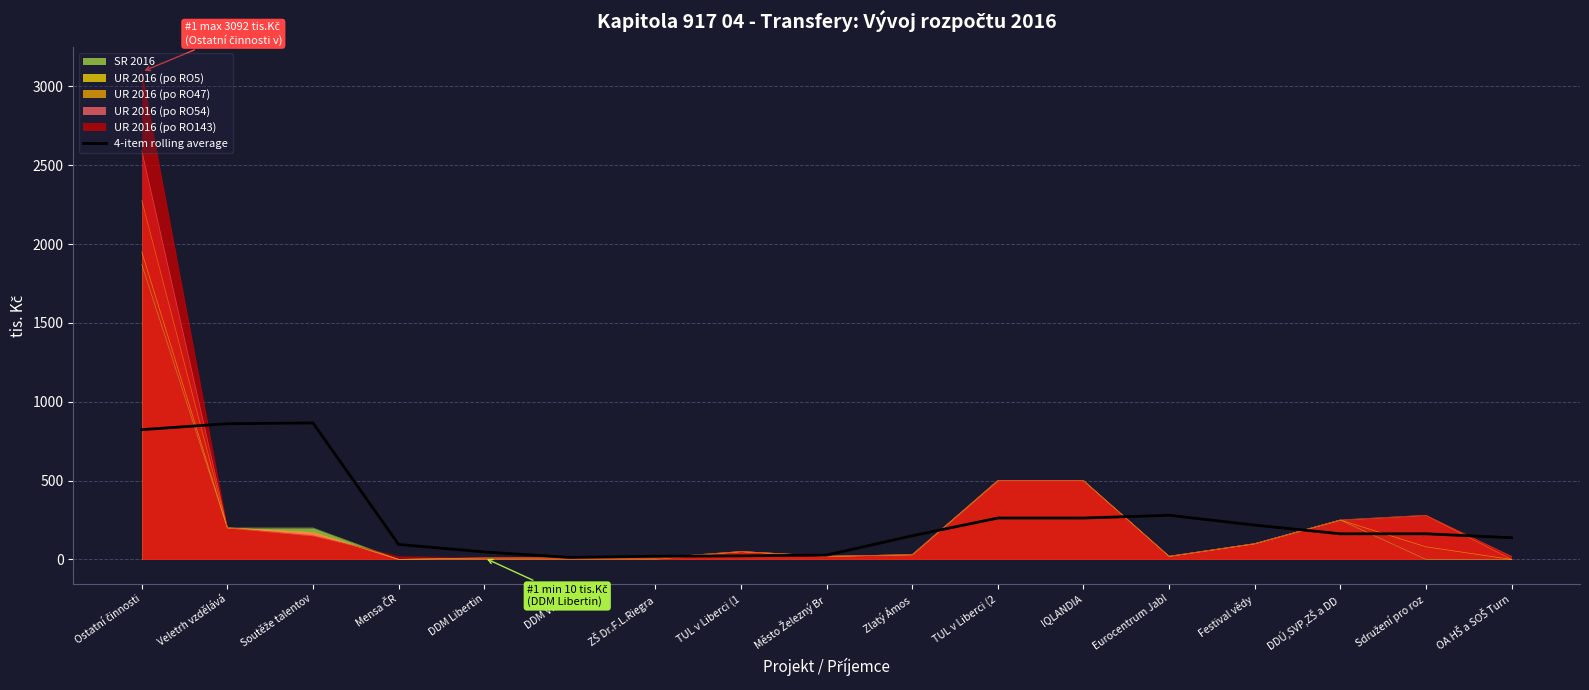

Reading left to right, list all the values displayed in this chart.

823.0	860.5	865.5	95.0	47.5	12.5	20.0	22.5	27.5	150.0	262.5	262.5	280.0	217.5	162.5	162.5	137.5